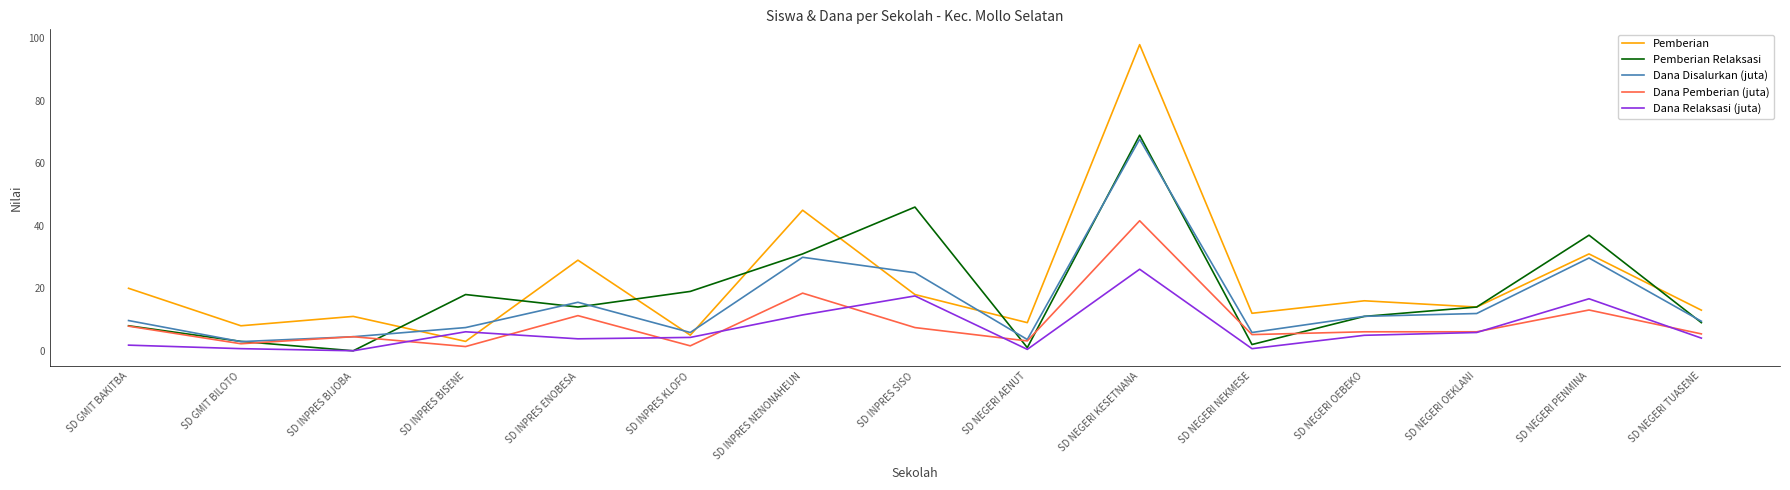

How many interior local valleys does the Dana Disalurkan (juta) series have?

4